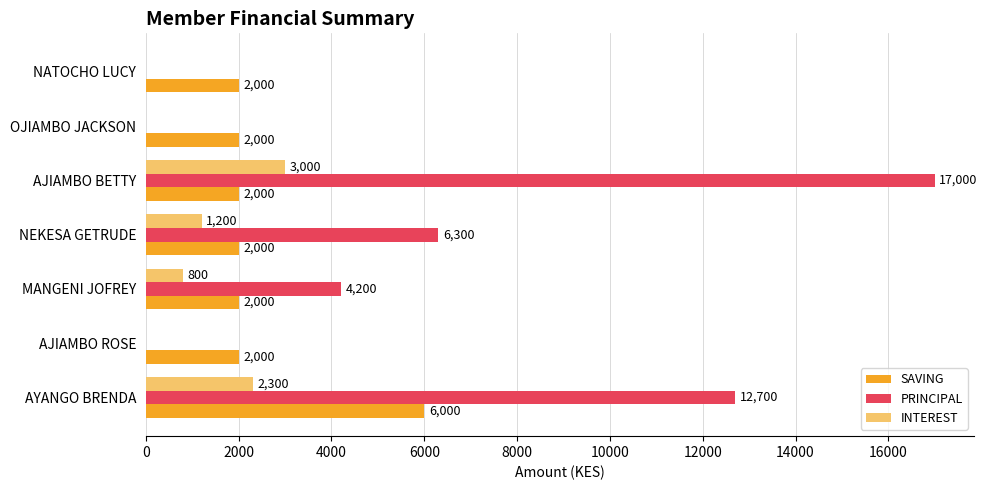

What is the sum of all SAVING values?

18000